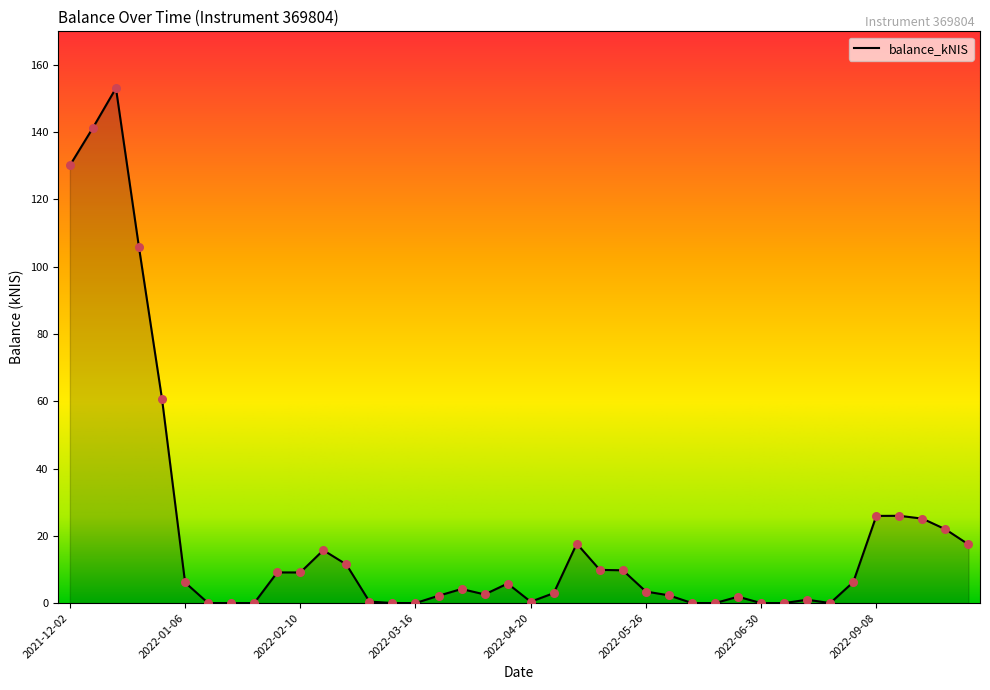

What is the difference between the maximum and minimum values?

153.1